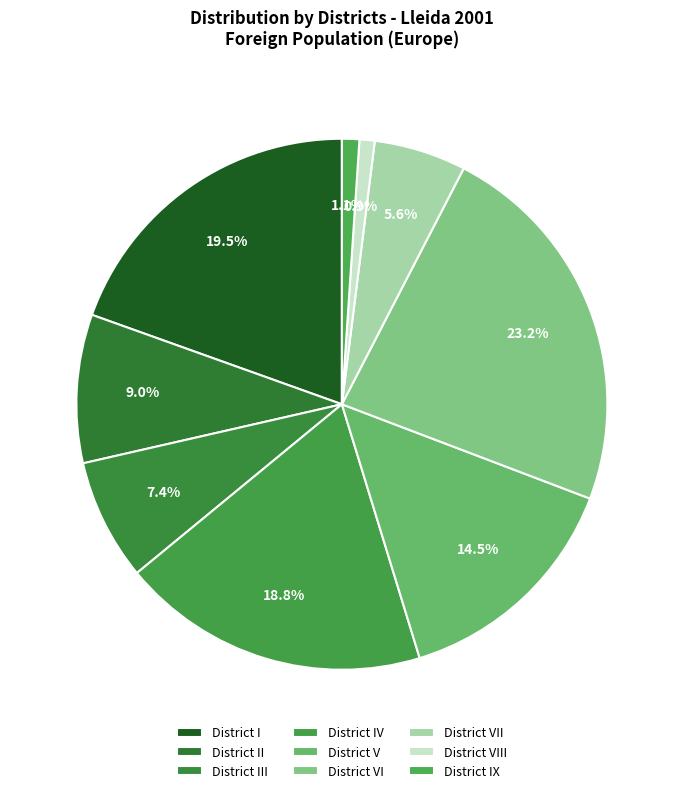

Does any single category account for the majority?

No